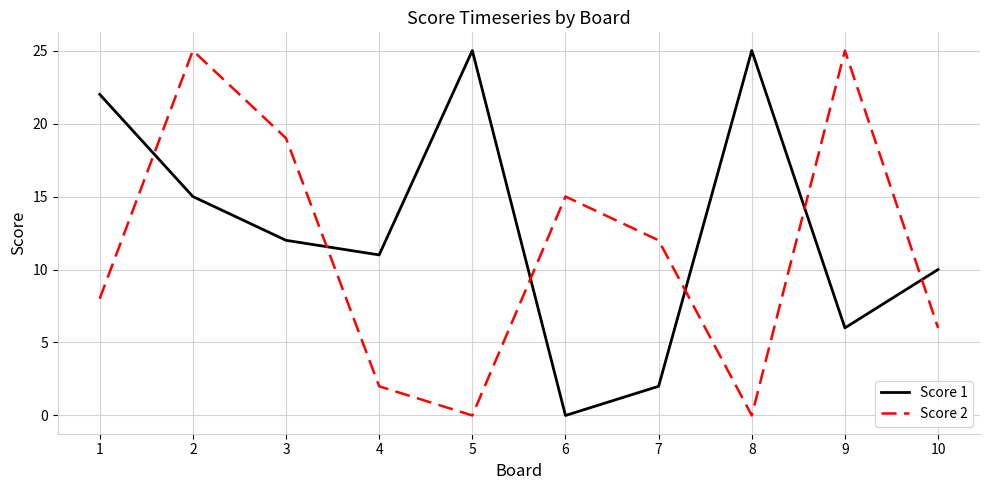

What is the total value across all series at 9?

31